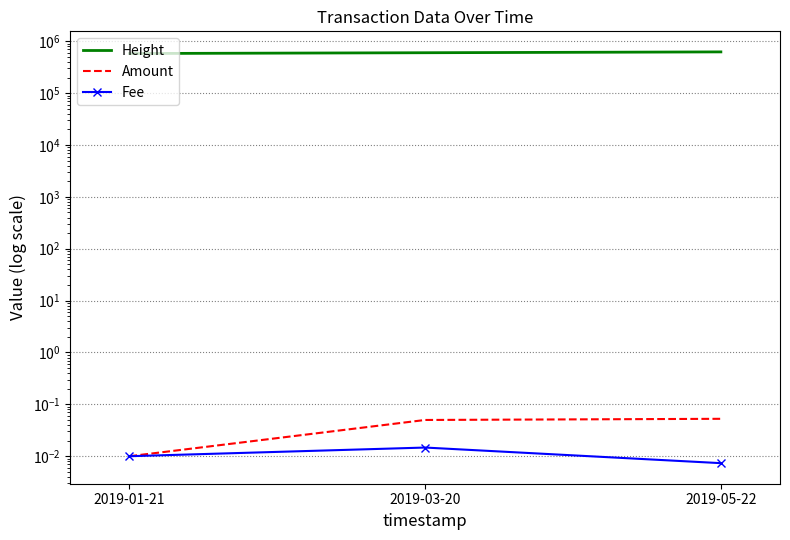

At which category is the sum across all series the highest?

2019-05-22